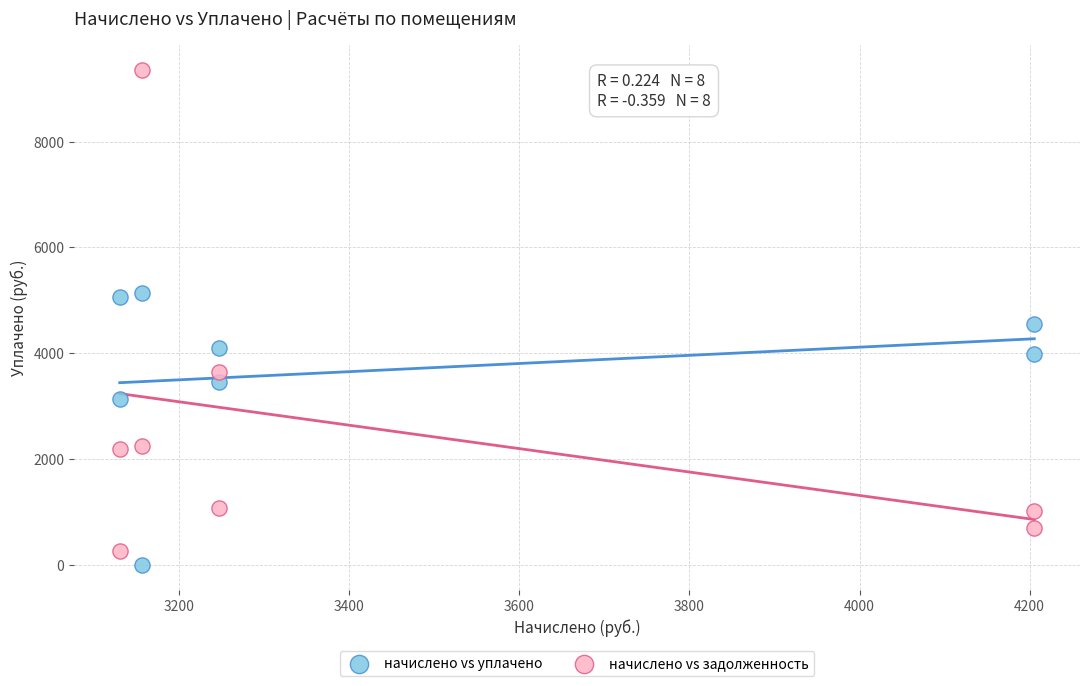

Across all series, what Y value is closest to 4675?

4556.0